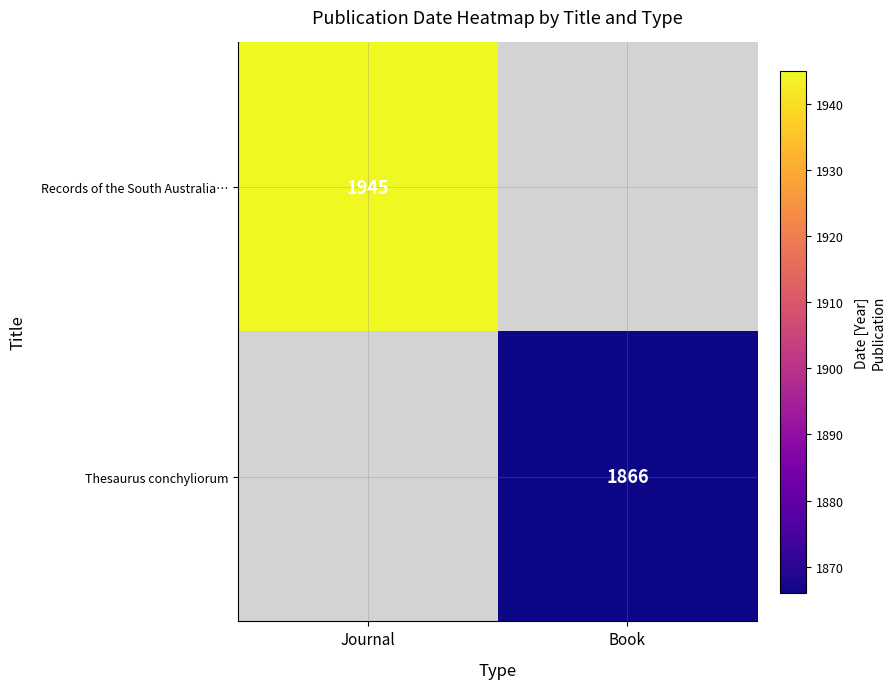

The Thesaurus conchyliorum series shows 1866 at Book. True or false?

True